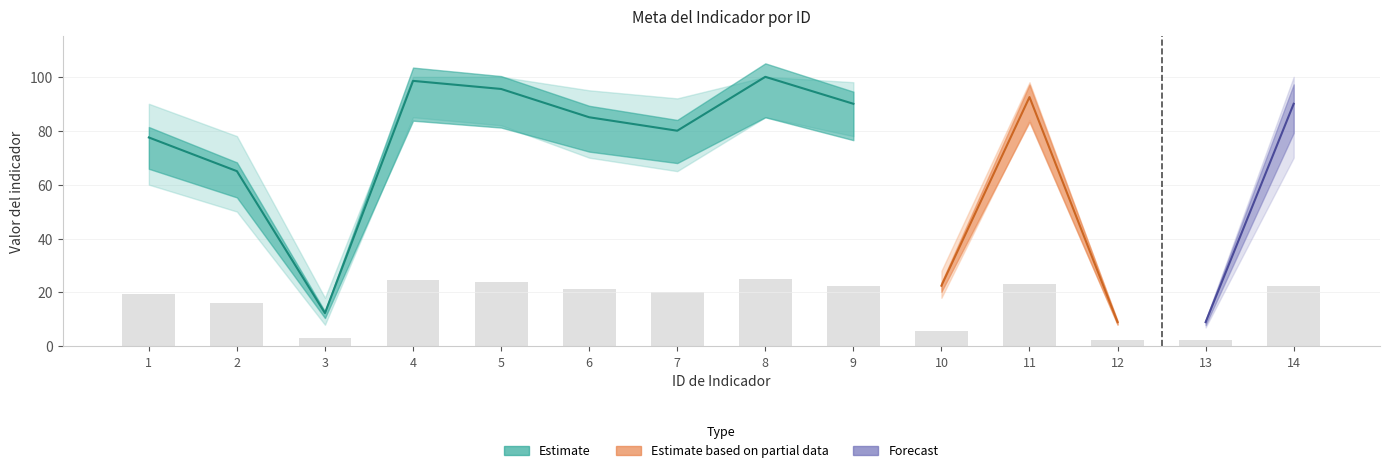

What is the ratio of the value at 2 to the value at 1?

0.8